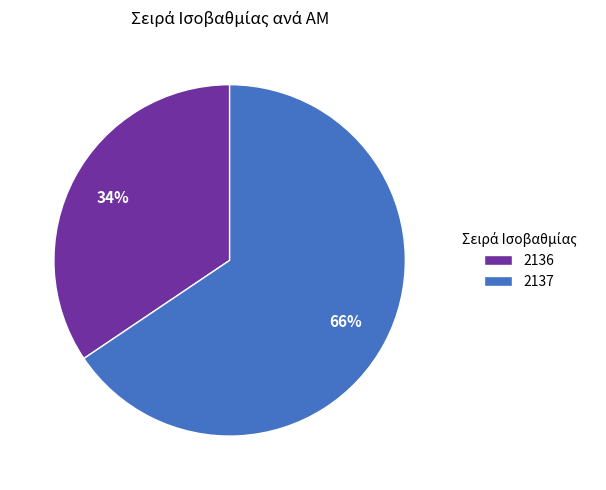

How many segments does this pie chart have?

2